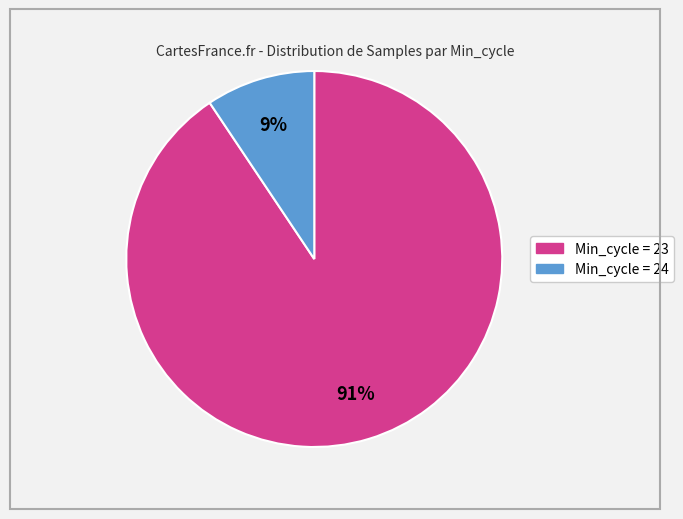

To the nearest percent, what is the average slice percentage?

50%